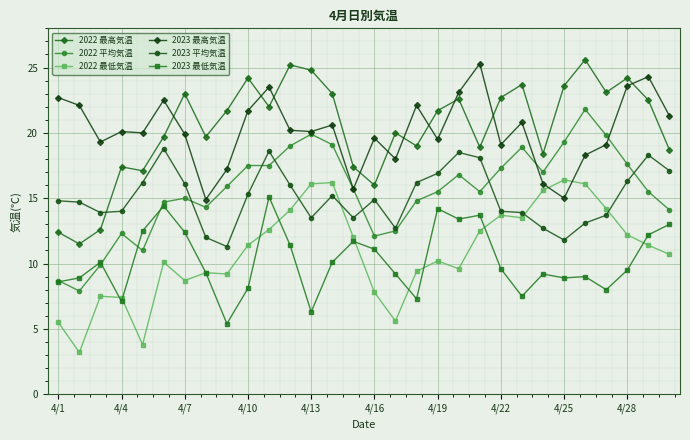

How many times do 2022 最高気温 and 2023 平均気温 cross each other?

1